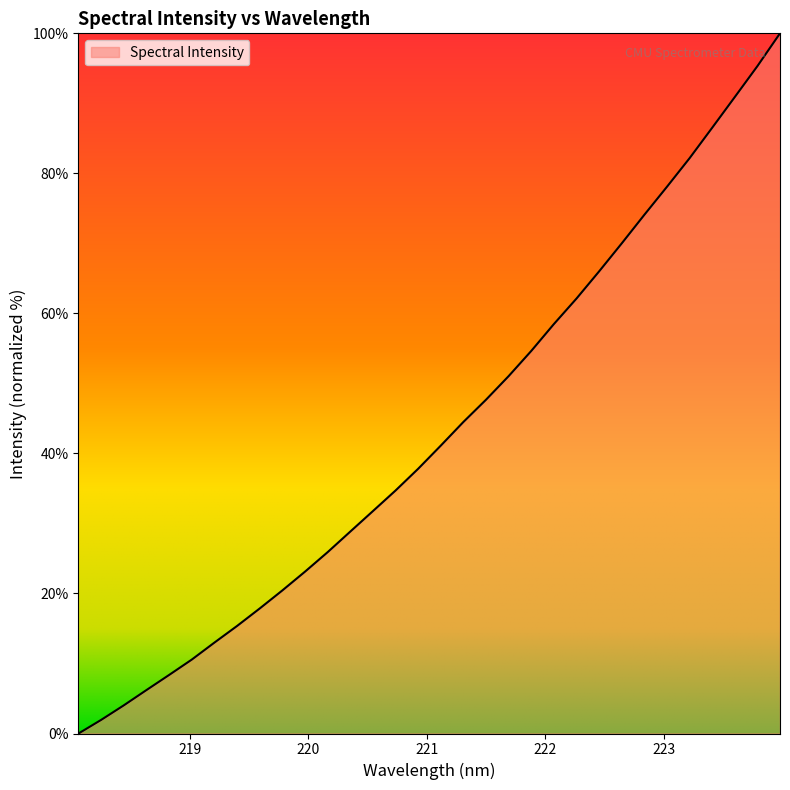

Does the chart have visible grid lines?

No